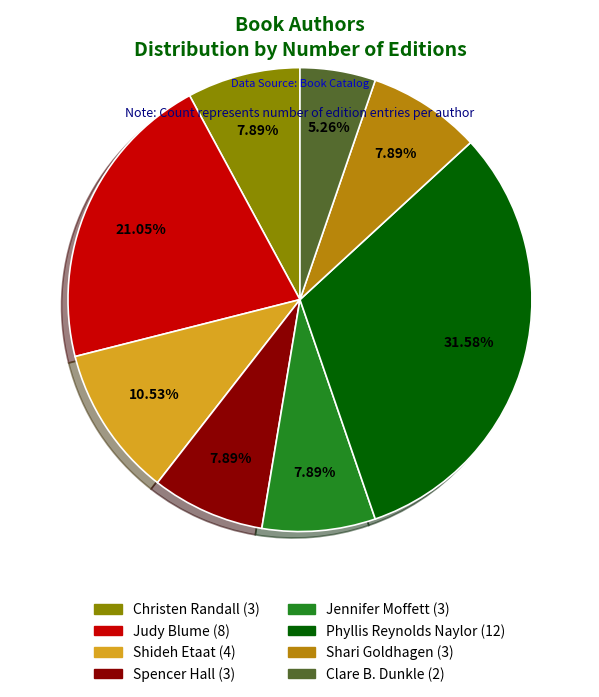

Is Clare B. Dunkle the majority of the pie?

No